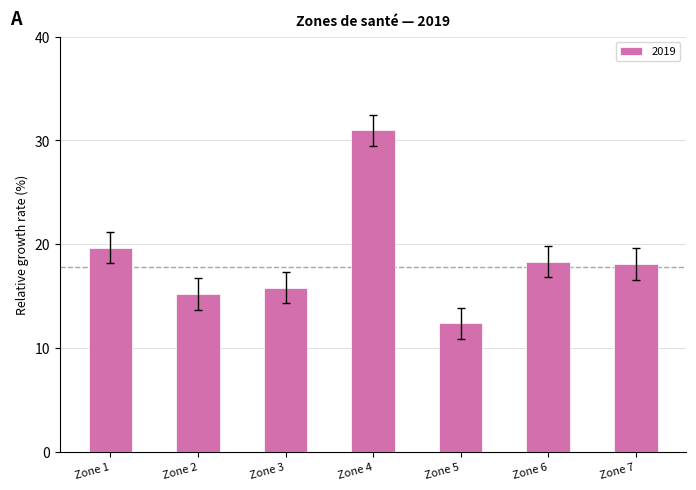

How many bars are there in total?

7